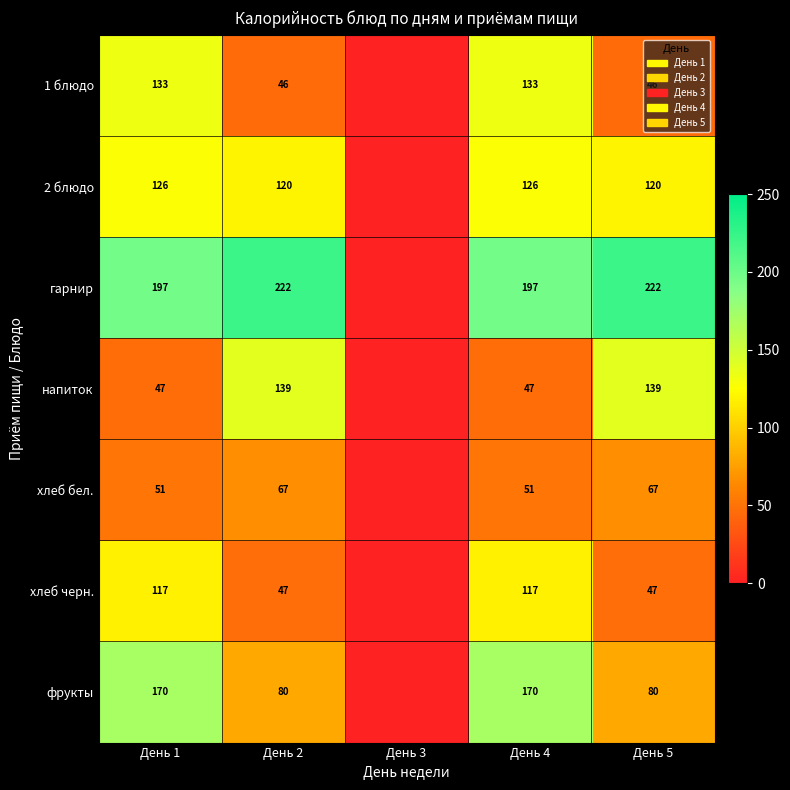

Is the value of 2 блюдо at День 1 greater than the value of гарнир at День 1?

No